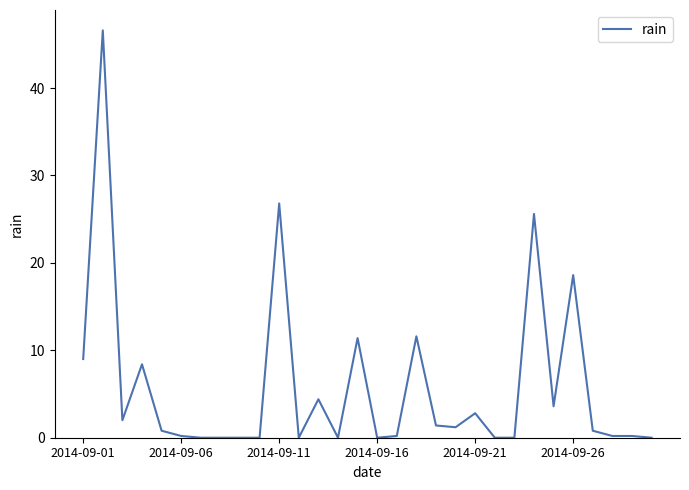

How many lines are shown in the chart?

1